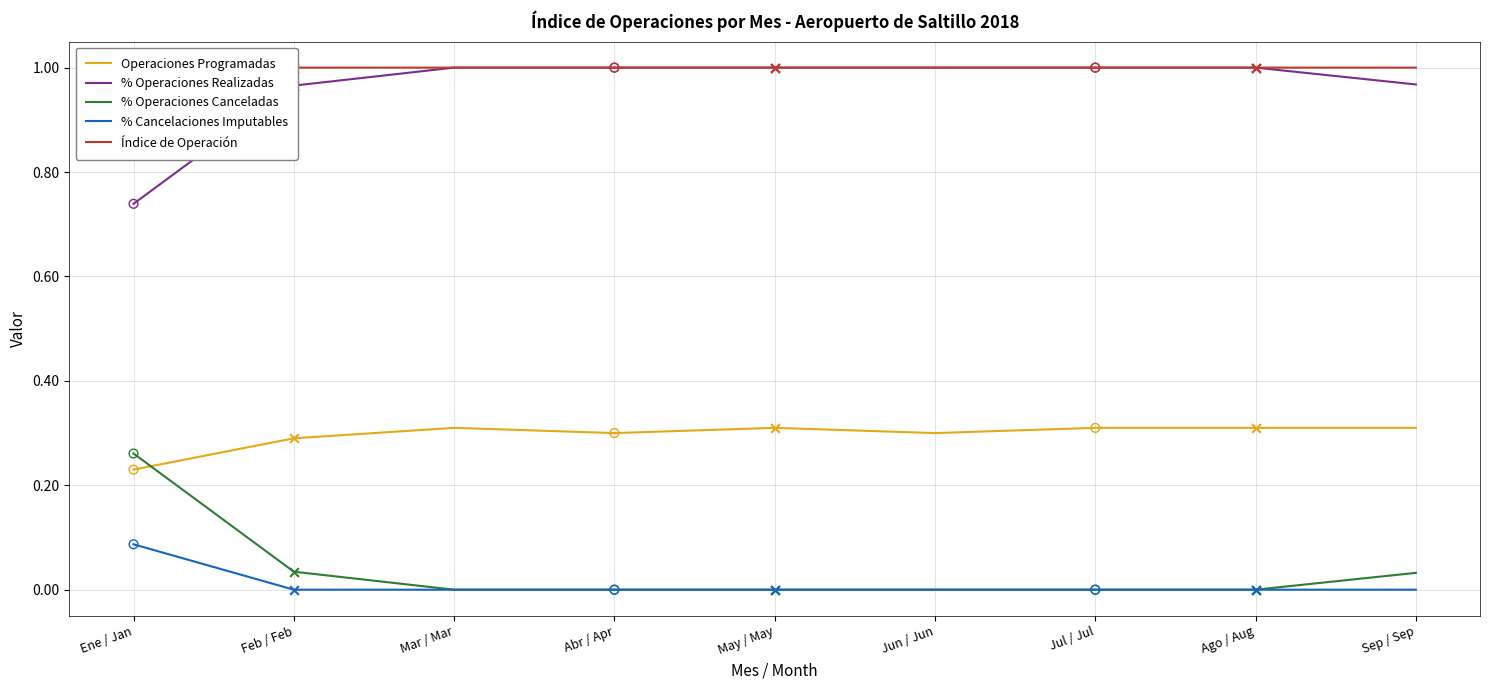

At which category is the sum across all series the highest?

Mar / Mar